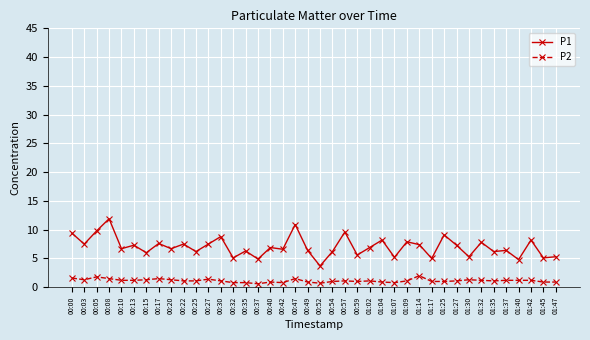

What is the difference between the maximum and minimum values in the P2 series?

1.4